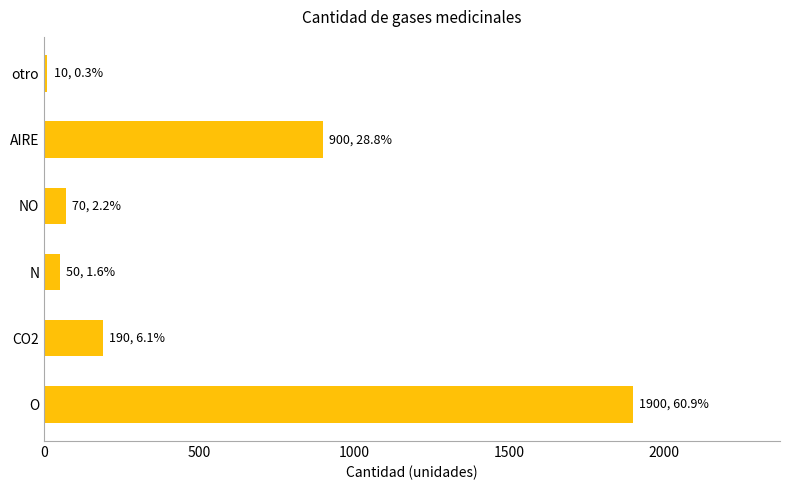

Which has a higher value, N or CO2?

CO2